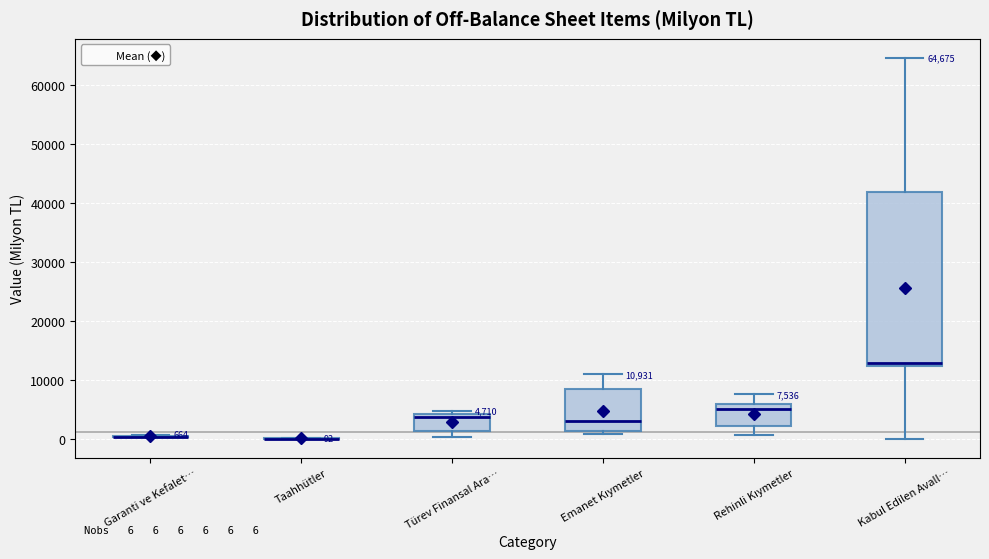

Comparing the boxes themselves (not the whiskers), which one is the tallest?

Kabul Edilen Avall…